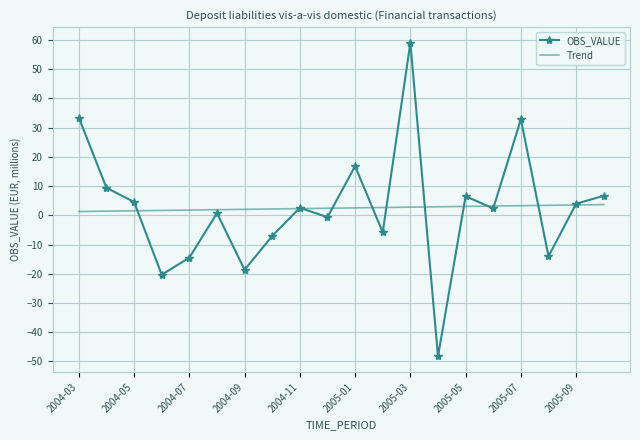

List the series in order of their peak value, lowest first.

Trend, OBS_VALUE